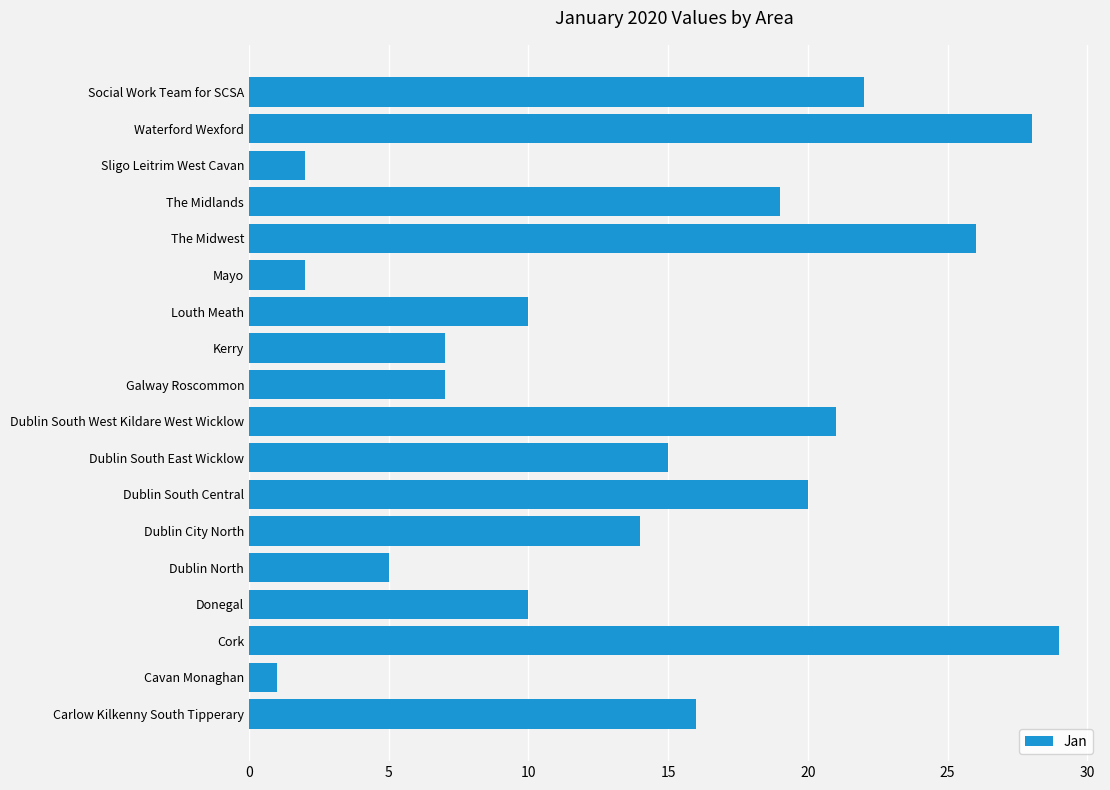

How many series are shown in this chart?

1